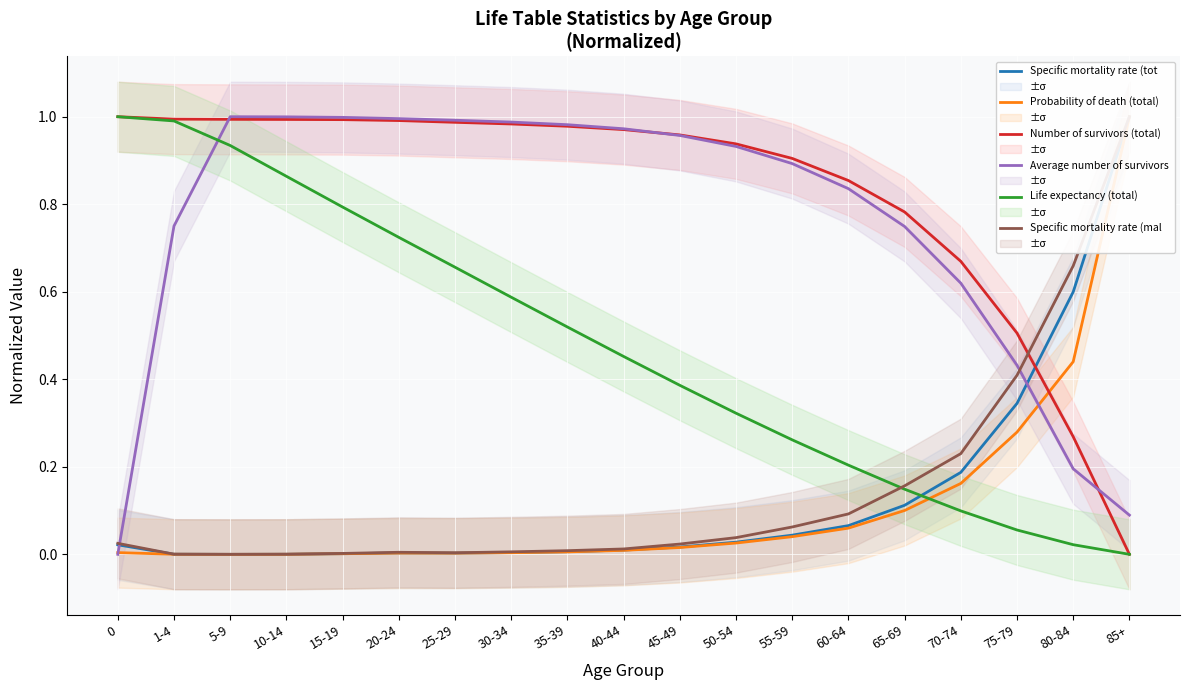

Reading left to right, extract all data points from this chart.

Specific mortality rate (total: 0.0	0.0	0.0	0.0	0.0	0.0	0.0	0.0	0.0	0.0	0.0	0.0	0.0	0.1	0.1	0.2	0.3	0.6	1.0
Probability of death (total): 0.0	0.0	0.0	0.0	0.0	0.0	0.0	0.0	0.0	0.0	0.0	0.0	0.0	0.1	0.1	0.2	0.3	0.4	1.0
Number of survivors (total): 1.0	1.0	1.0	1.0	1.0	1.0	1.0	1.0	1.0	1.0	1.0	0.9	0.9	0.9	0.8	0.7	0.5	0.3	0.0
Average number of survivors (t: 0.0	0.8	1.0	1.0	1.0	1.0	1.0	1.0	1.0	1.0	1.0	0.9	0.9	0.8	0.7	0.6	0.4	0.2	0.1
Life expectancy (total): 1.0	1.0	0.9	0.9	0.8	0.7	0.7	0.6	0.5	0.5	0.4	0.3	0.3	0.2	0.1	0.1	0.1	0.0	0.0
Specific mortality rate (male): 0.0	0.0	0.0	0.0	0.0	0.0	0.0	0.0	0.0	0.0	0.0	0.0	0.1	0.1	0.2	0.2	0.4	0.7	1.0